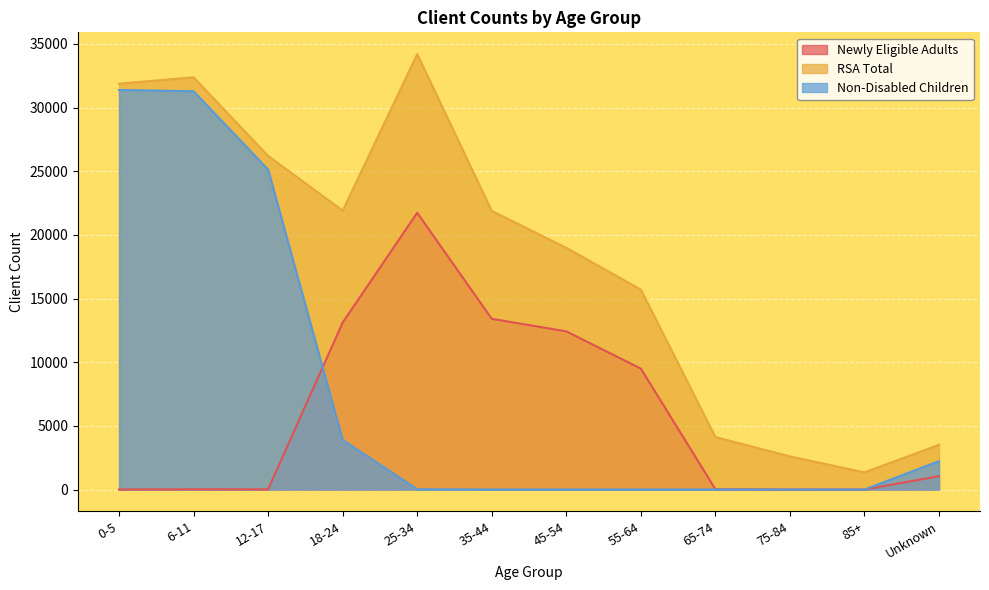

At which category does RSA Total reach its first local valley?

18-24